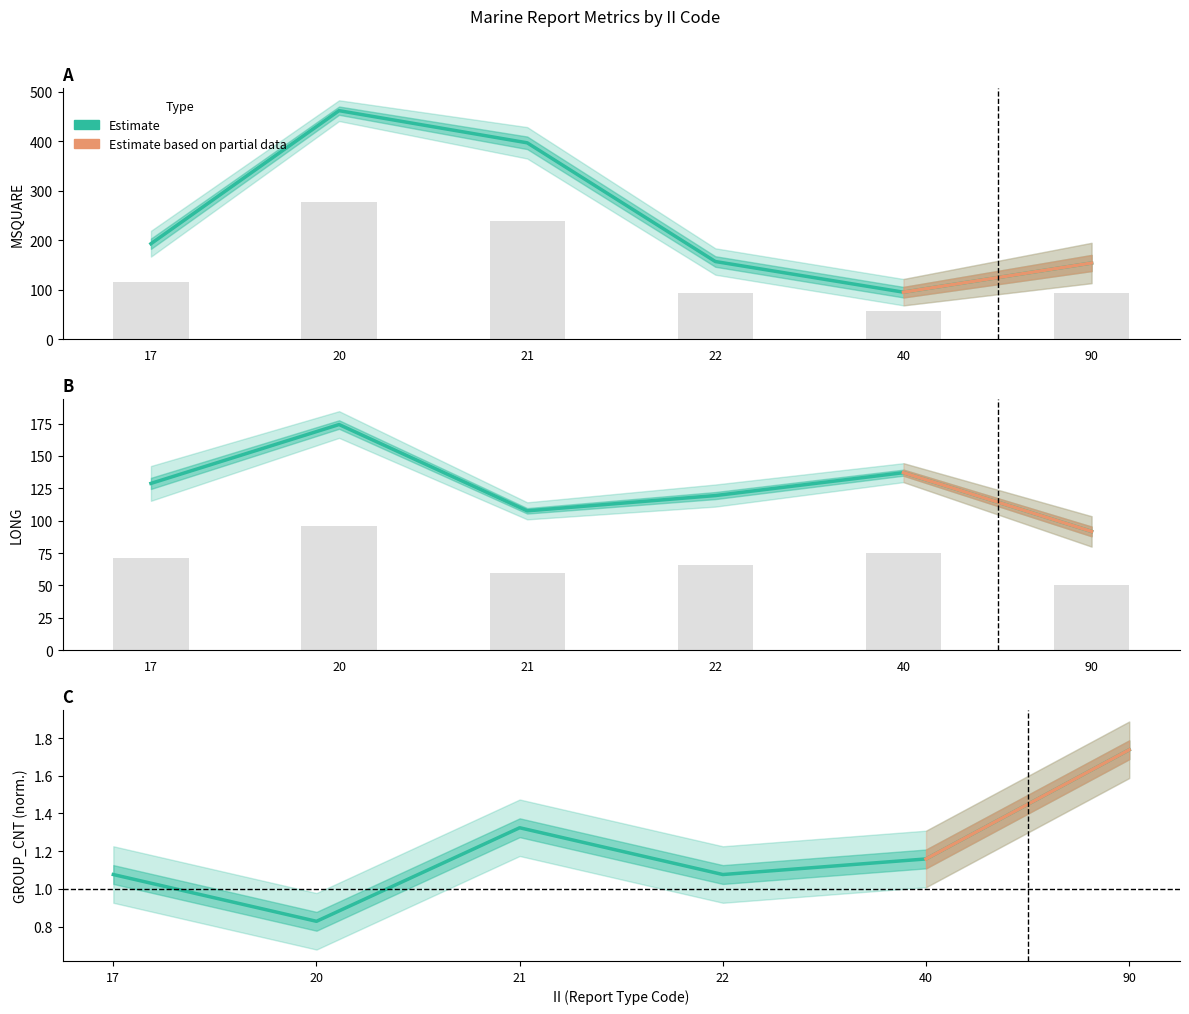

At which label is RPT_LEN closest to 1?

17